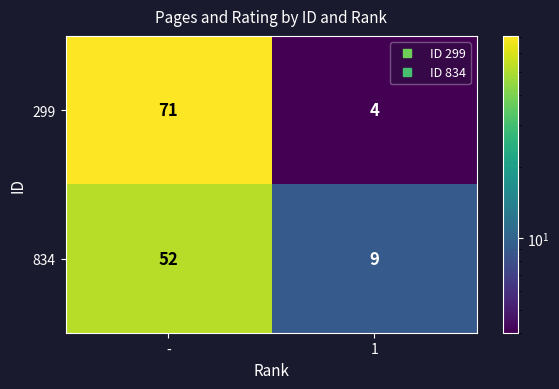

Reading right to left, what are all the values shown in this chart?

299: 4	71
834: 9	52